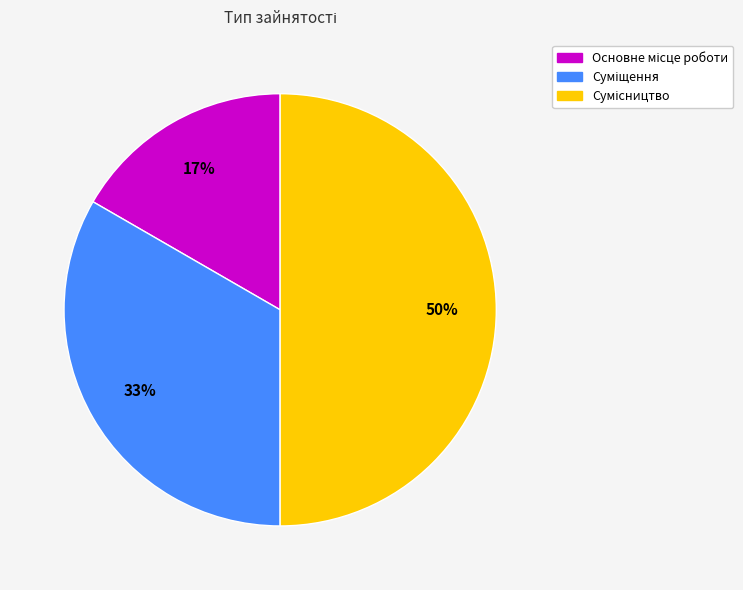

To the nearest percent, what is the average slice percentage?

33%